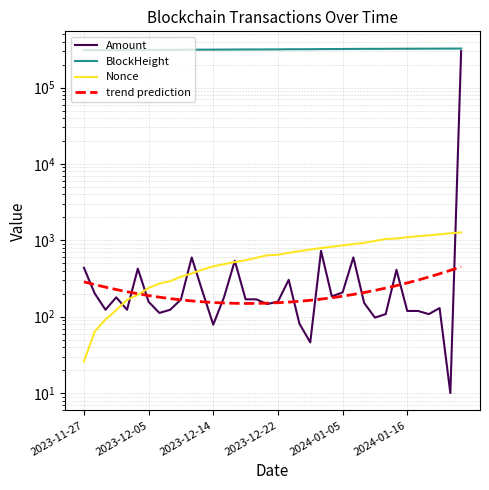

How many values in the Amount series are below 168?

18